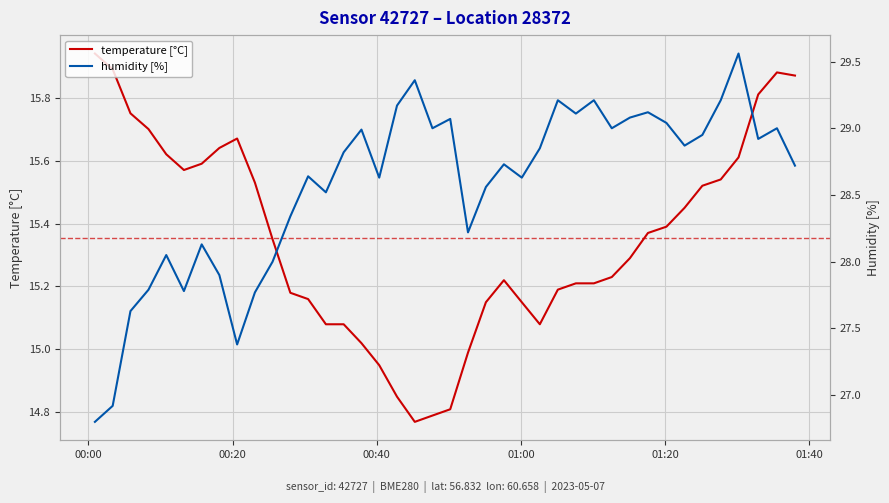

What are all the series names shown in the legend?

temperature [°C], humidity [%]